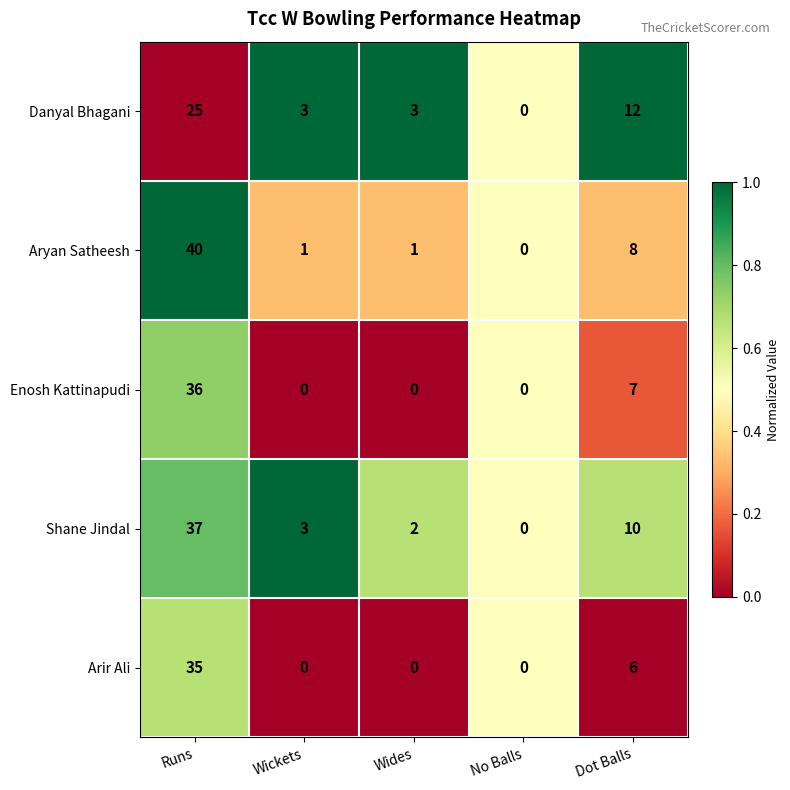

The Arir Ali series shows -14 at No Balls. True or false?

False